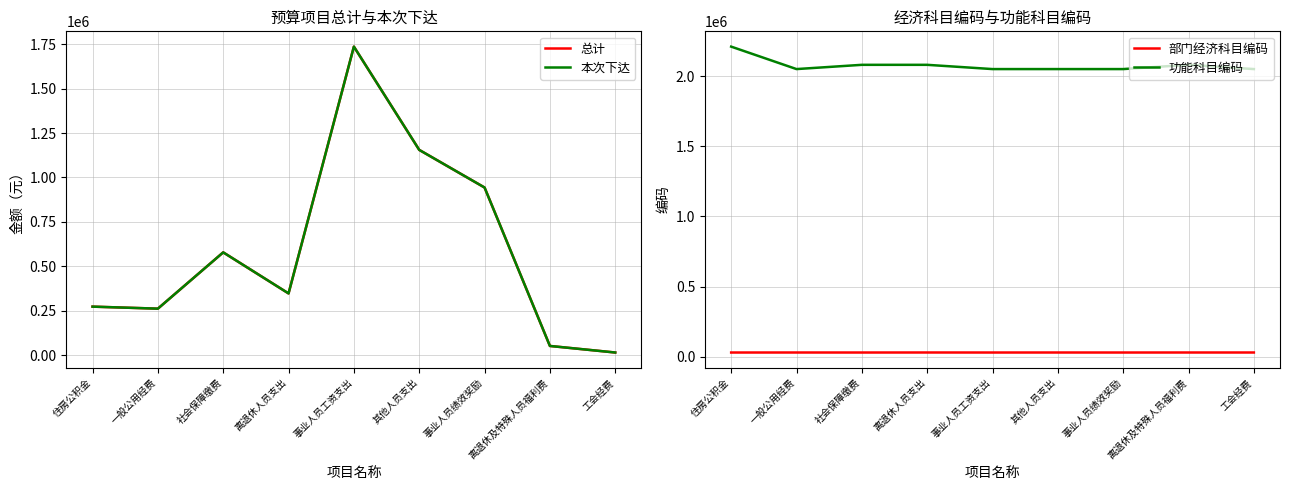

How many values in the 总计 series are below 346800?

4